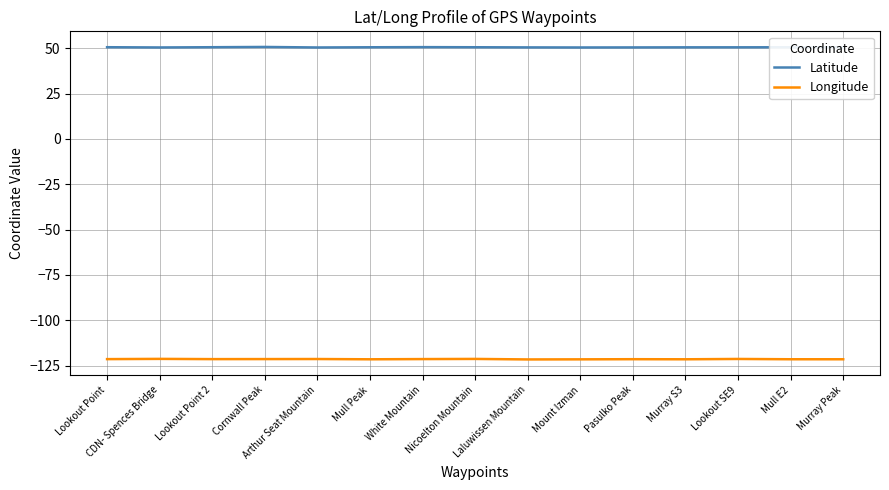

What is the difference between the maximum and minimum values in the Latitude series?

0.3